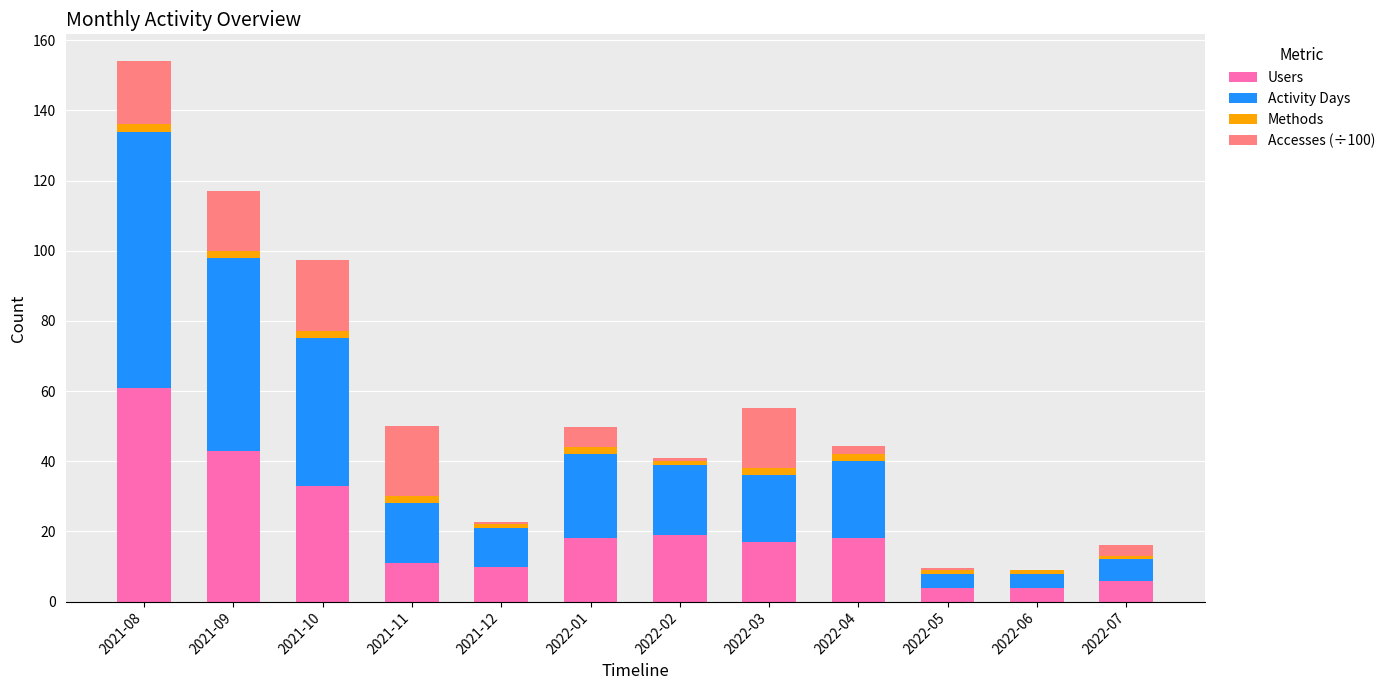

What is the maximum value for Users?

61.0